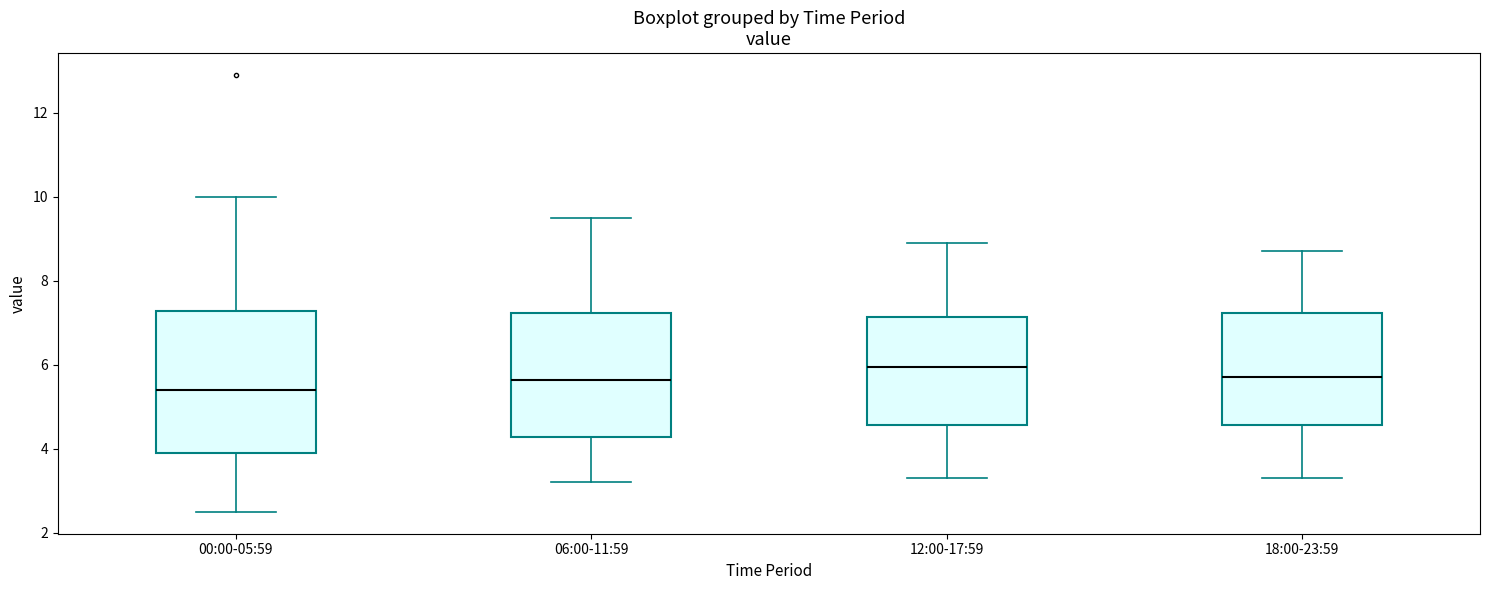

Which box has the lowest median line?

00:00-05:59